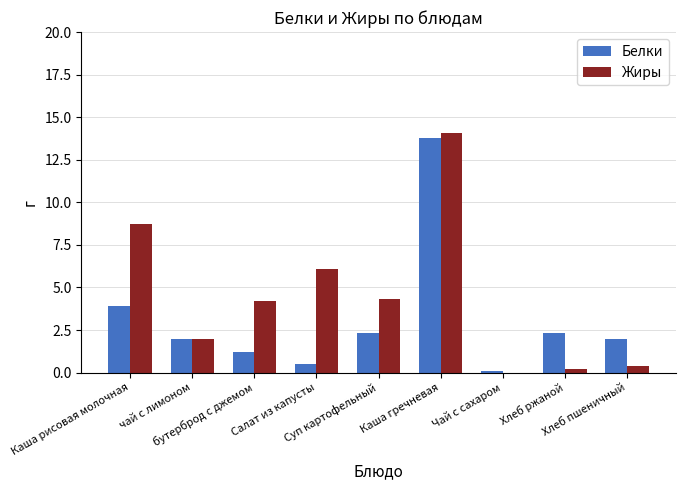

What is the highest value of the Белки series?

13.8